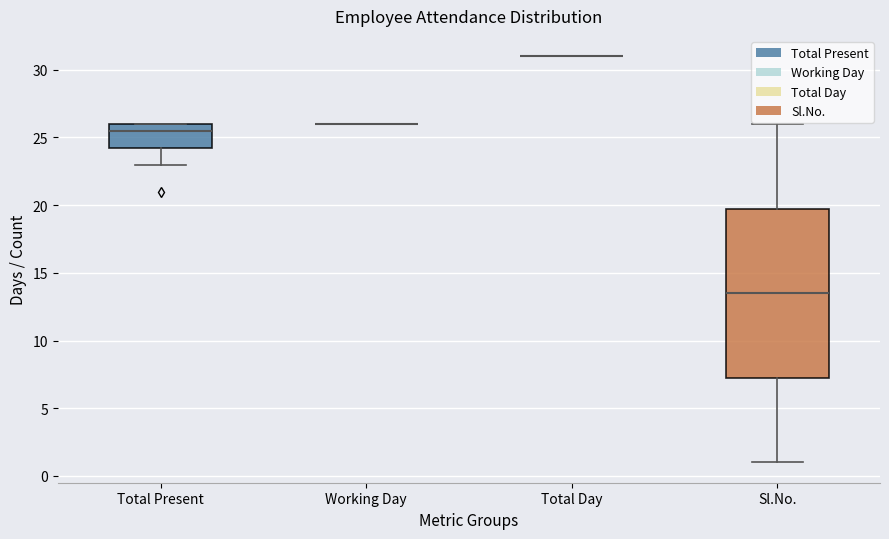

Reading left to right, transcribe this box plot: for each box, give where its median line is, the range the box spans, and where its two whiskers end, as read against the y-axis. The values are not printed on the chart, so give them approximately, as read against the axis.

Total Present: median 25.5, box 24.5 to 26.0, whiskers 23.0 to 26.0
Working Day: box collapsed to a line at 26.0, whiskers 26.0 to 26.0
Total Day: box collapsed to a line at 31.0, whiskers 31.0 to 31.0
Sl.No.: median 13.5, box 7.5 to 20.0, whiskers 1.0 to 26.0